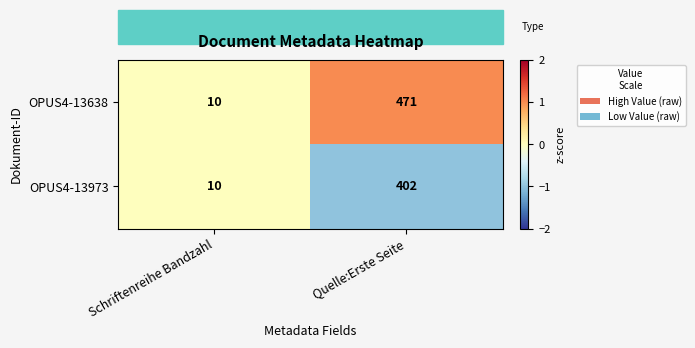

What is the smallest value displayed?

10